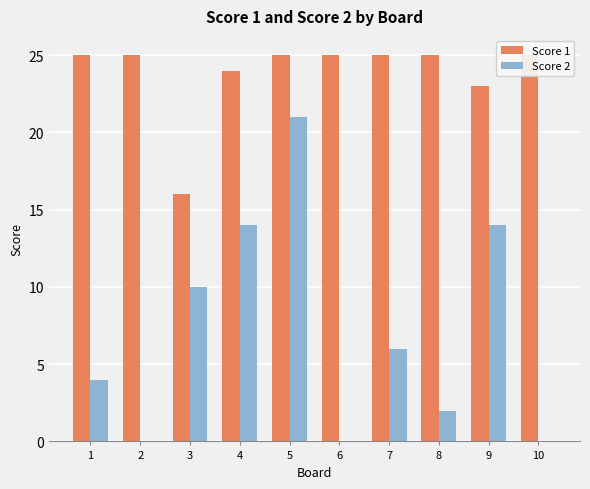

At how many categories does at least one series exceed 9?

10